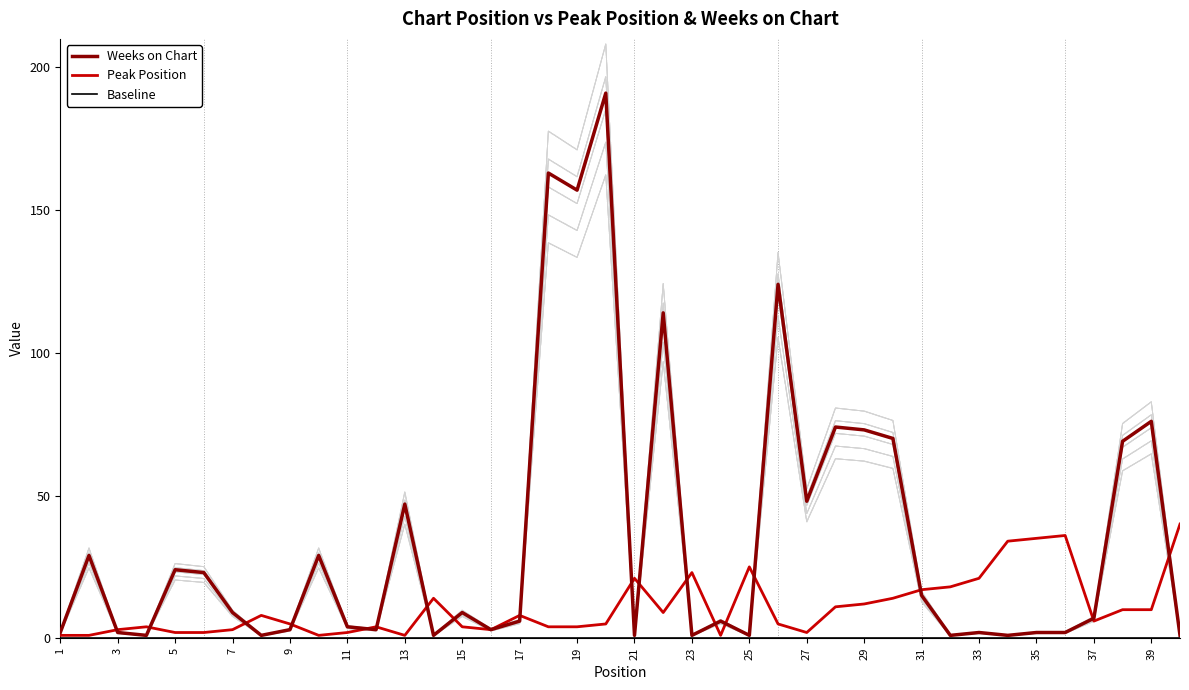

True or false: Weeks on Chart has a value of 1.0 at 25.

True